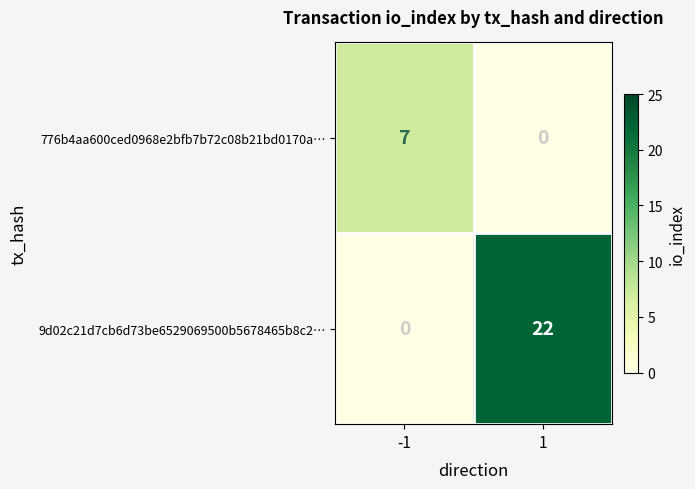

Reading left to right, transcribe all the data shown in this chart.

776b4aa600ced0968e2bfb7b72c08b21bd0170a…: 7	0
9d02c21d7cb6d73be6529069500b5678465b8c2…: 0	22